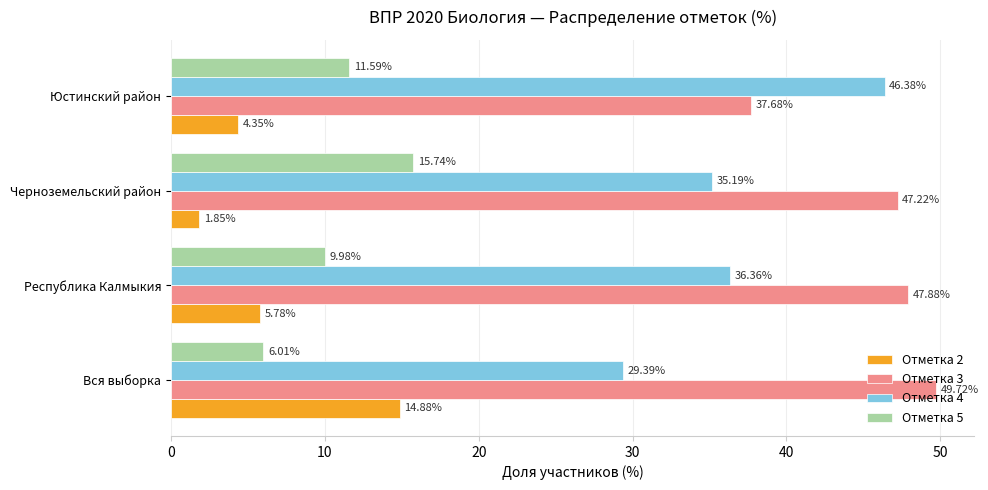

What is the difference between the maximum and minimum values in the Отметка 3 series?

12.0